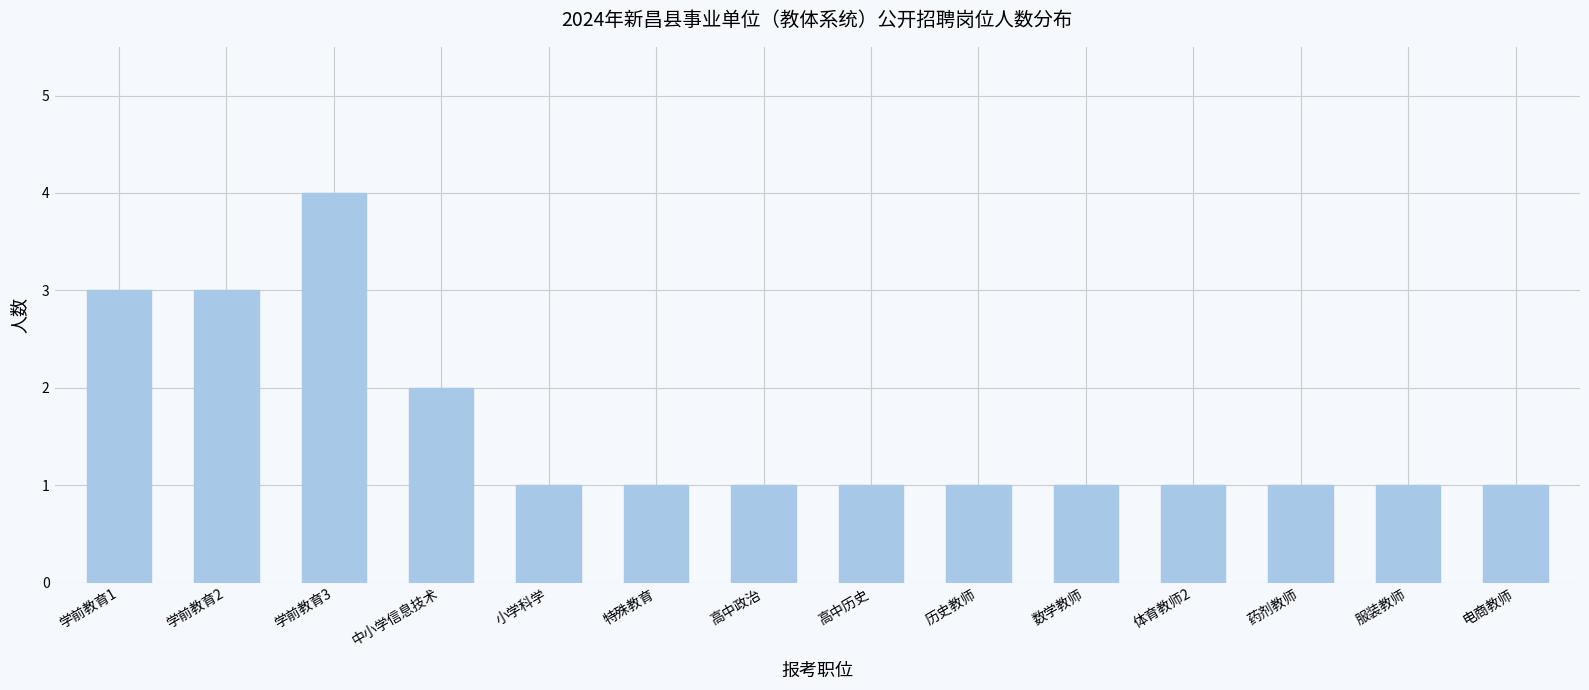

Reading left to right, extract all data points from this chart.

3	3	4	2	1	1	1	1	1	1	1	1	1	1